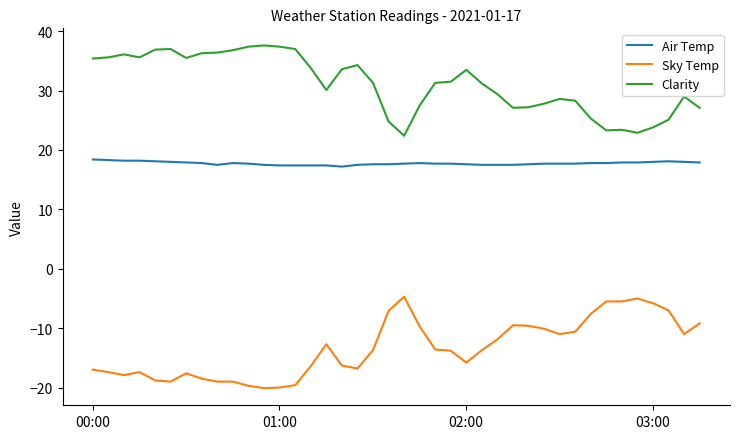

Which series has the largest total across all categories?

Clarity